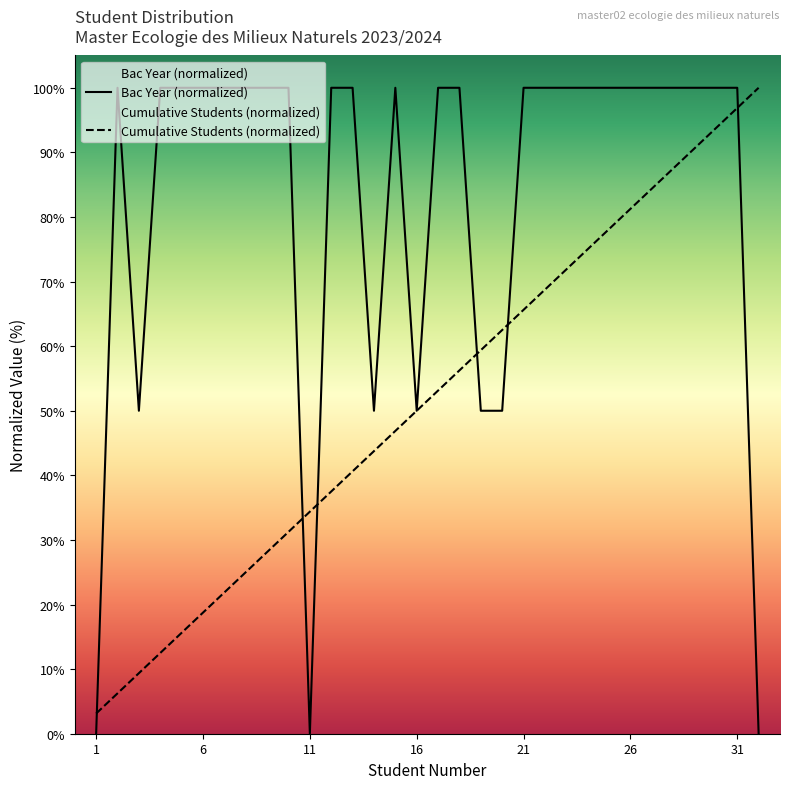

What is the total value across all series at 21?

165.6